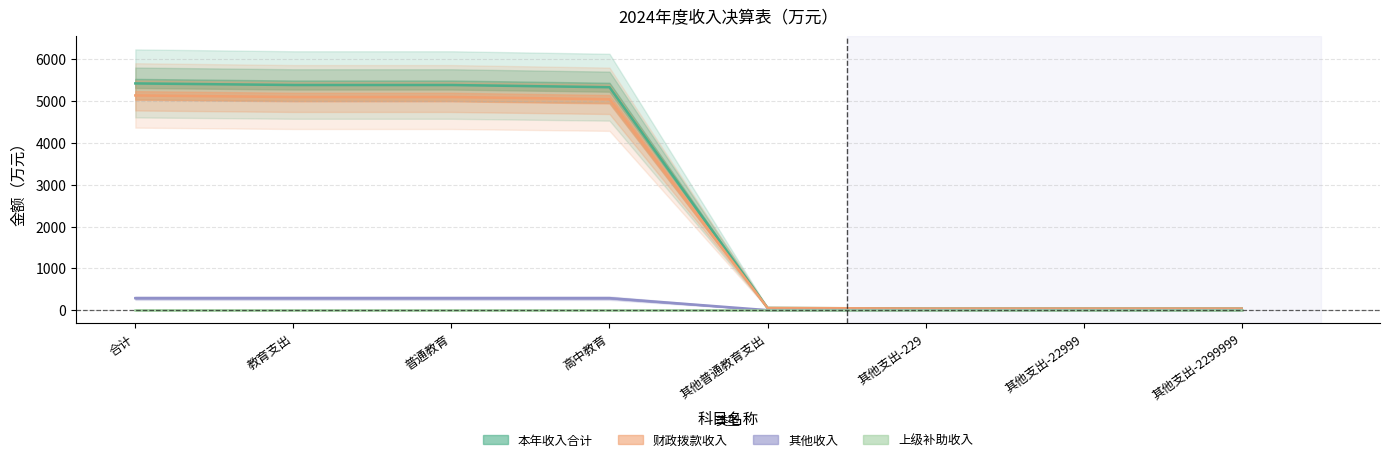

What is the label of the 6th point from the left?

其他支出-229